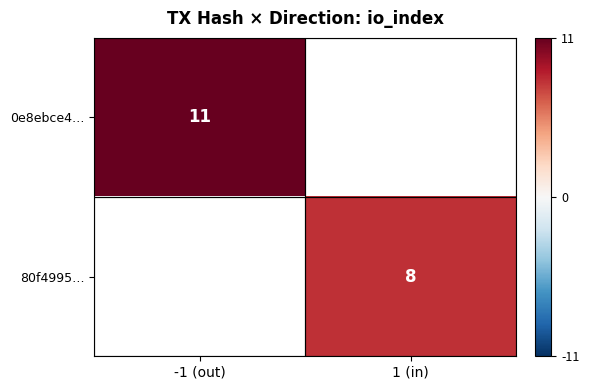

The value of 80f4995… at 1 (in) is 8. True or false?

True